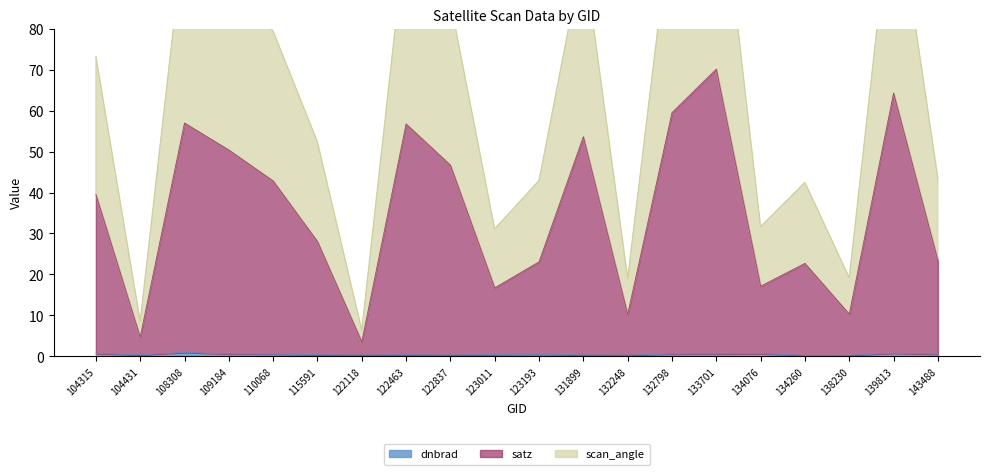

True or false: scan_angle and dnbrad cross at least once.

False